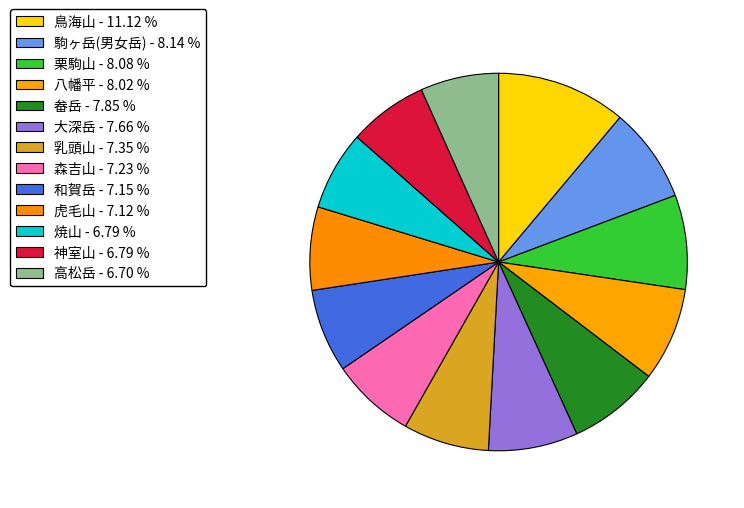

What is the smallest slice in the pie chart?

高松岳